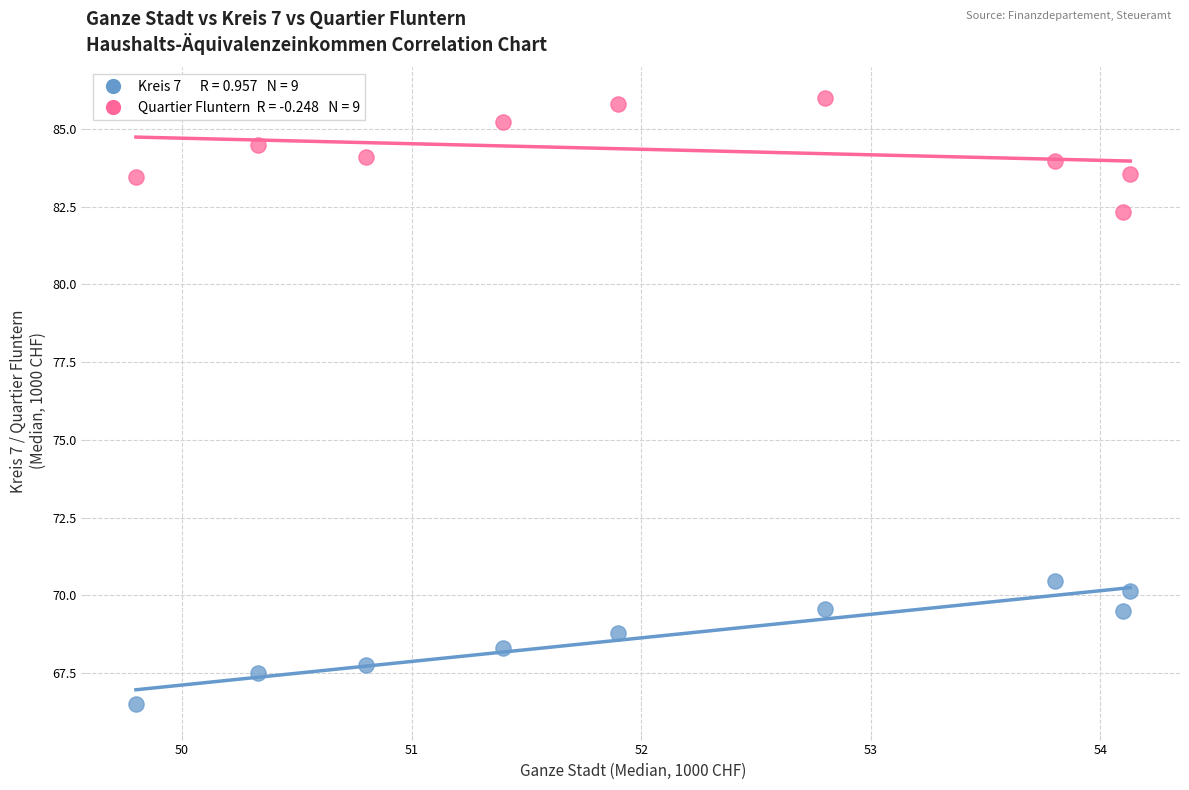

Across all data points, what is the range of X values (max minus min)?

4.3